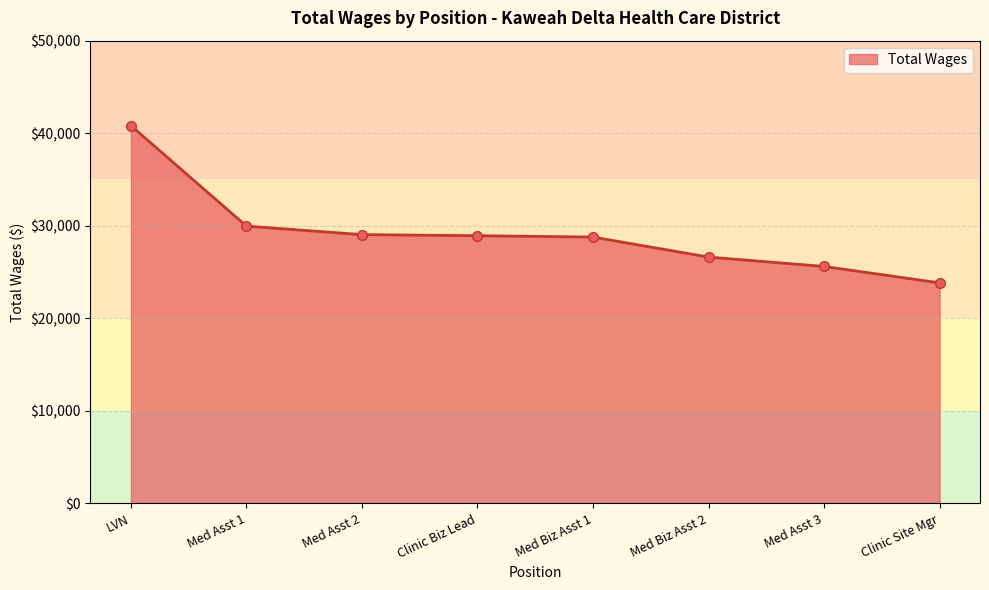

Where is the data nearest to the value 32323?

Med Asst 1